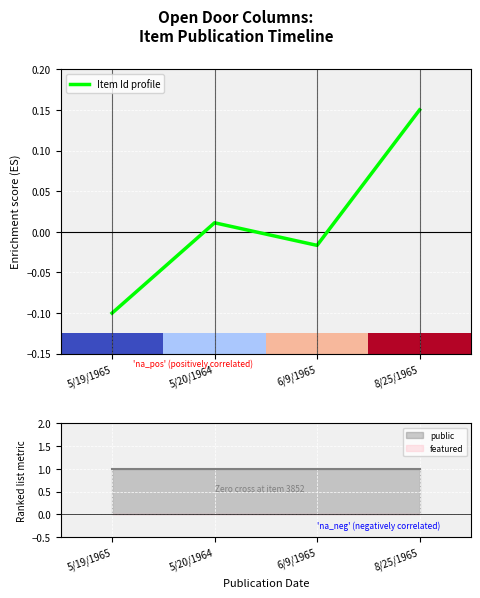

Reading left to right, list all the values displayed in this chart.

-0.1	0.0	-0.0	0.1